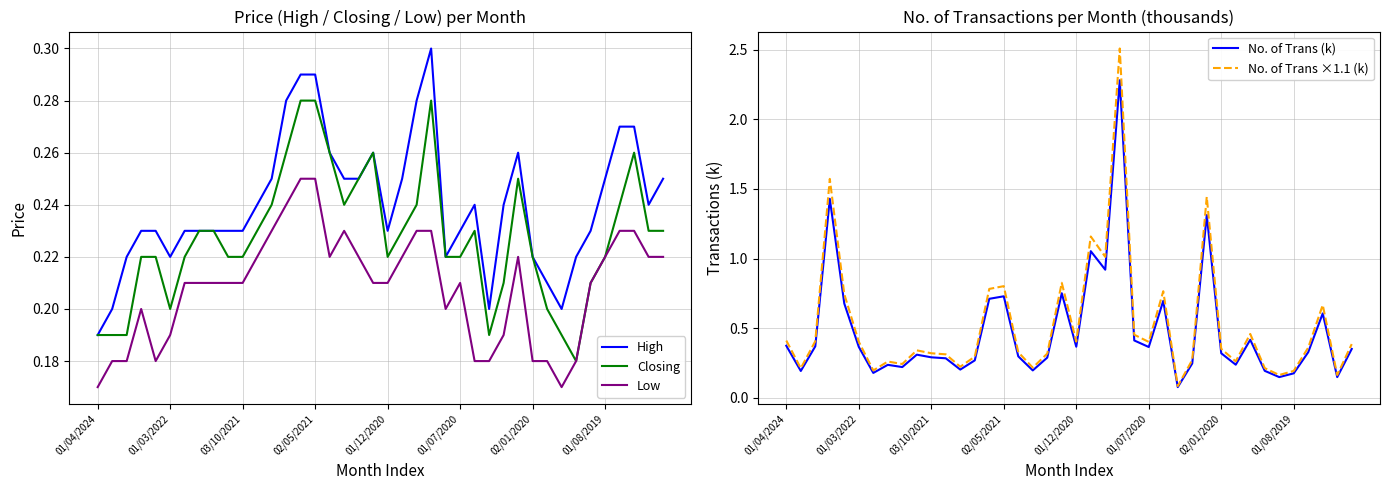

True or false: High and Low cross at least once.

False